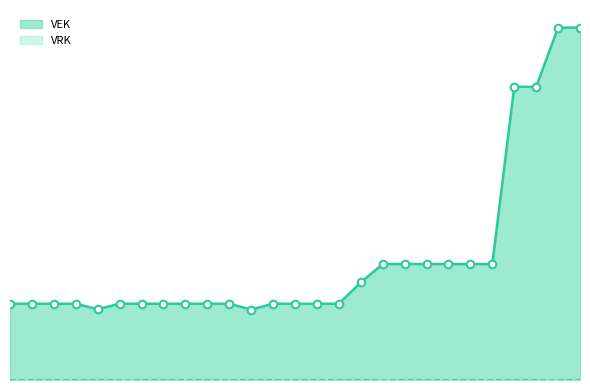

What is the ratio of the value at 2023 1ste aanpassing – goedgekeurd to the value at 2021 1ste aanpassing - goedgekeurd?

1.0